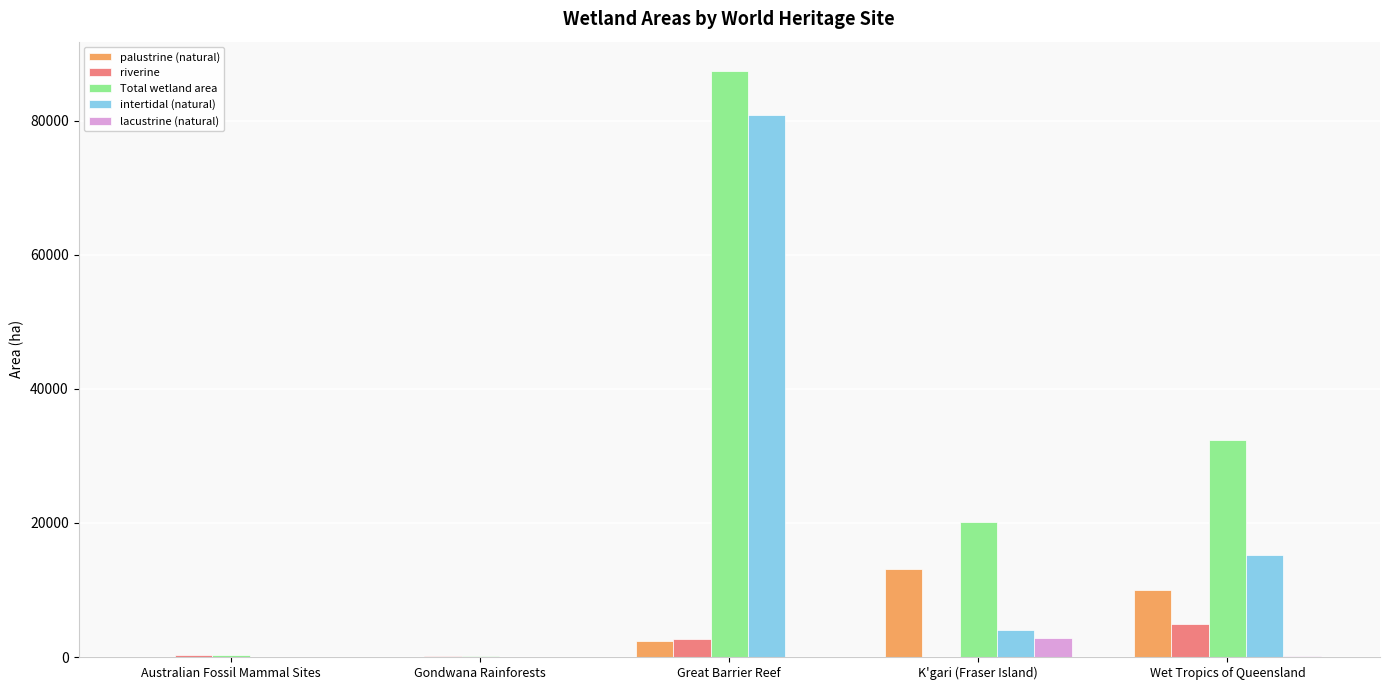

The value of Total wetland area at Great Barrier Reef is 40141. True or false?

False